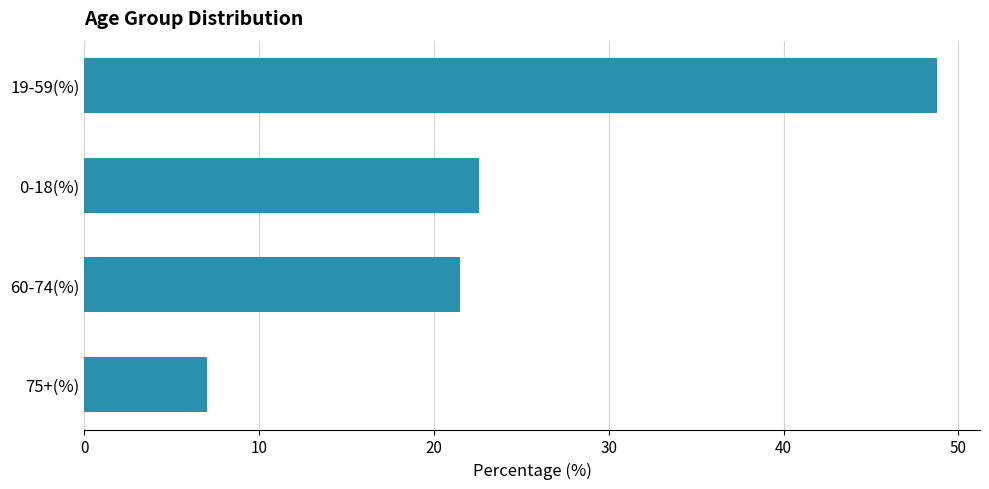

What is the difference between the maximum and minimum values?

41.8